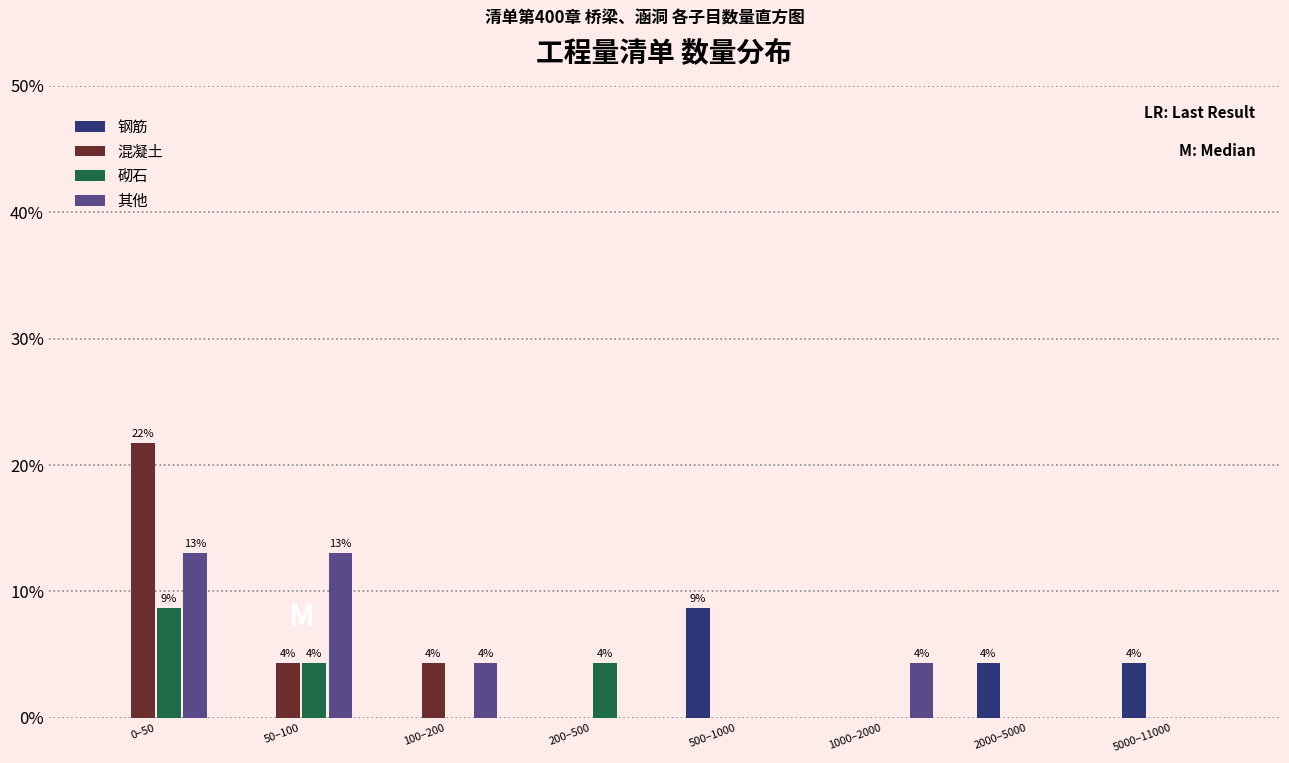

What is the sum of all 其他 values?

34.8